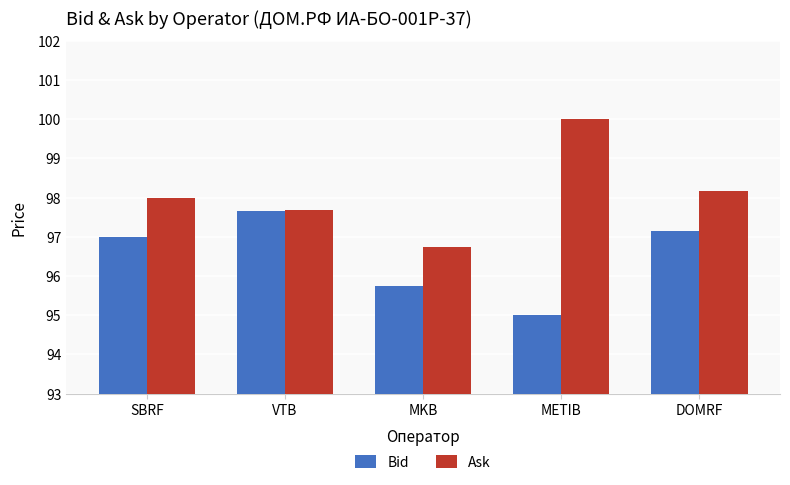

Which series has the largest total across all categories?

Ask